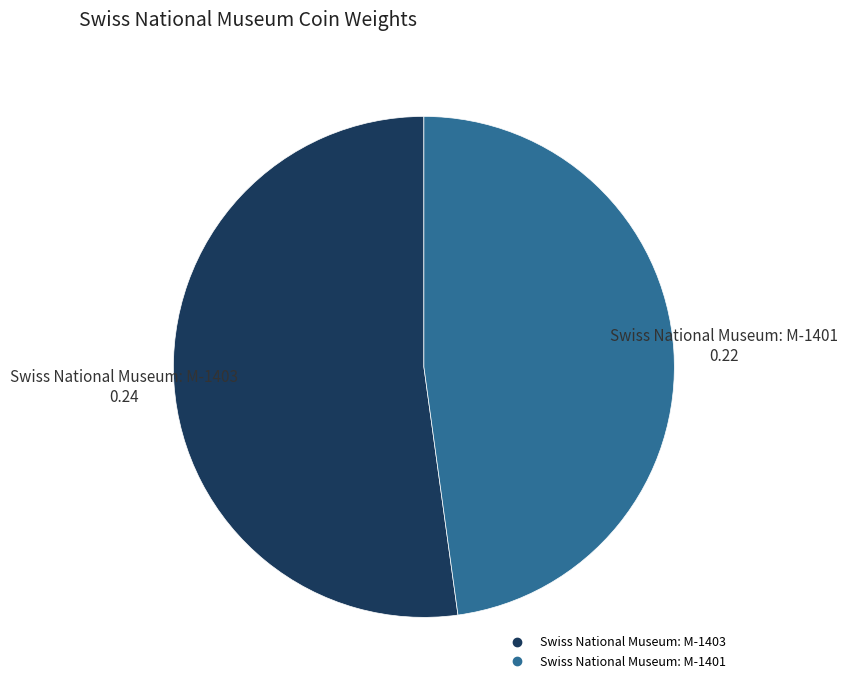

Between Swiss National Museum: M-1403 and Swiss National Museum: M-1401, which is larger?

Swiss National Museum: M-1403